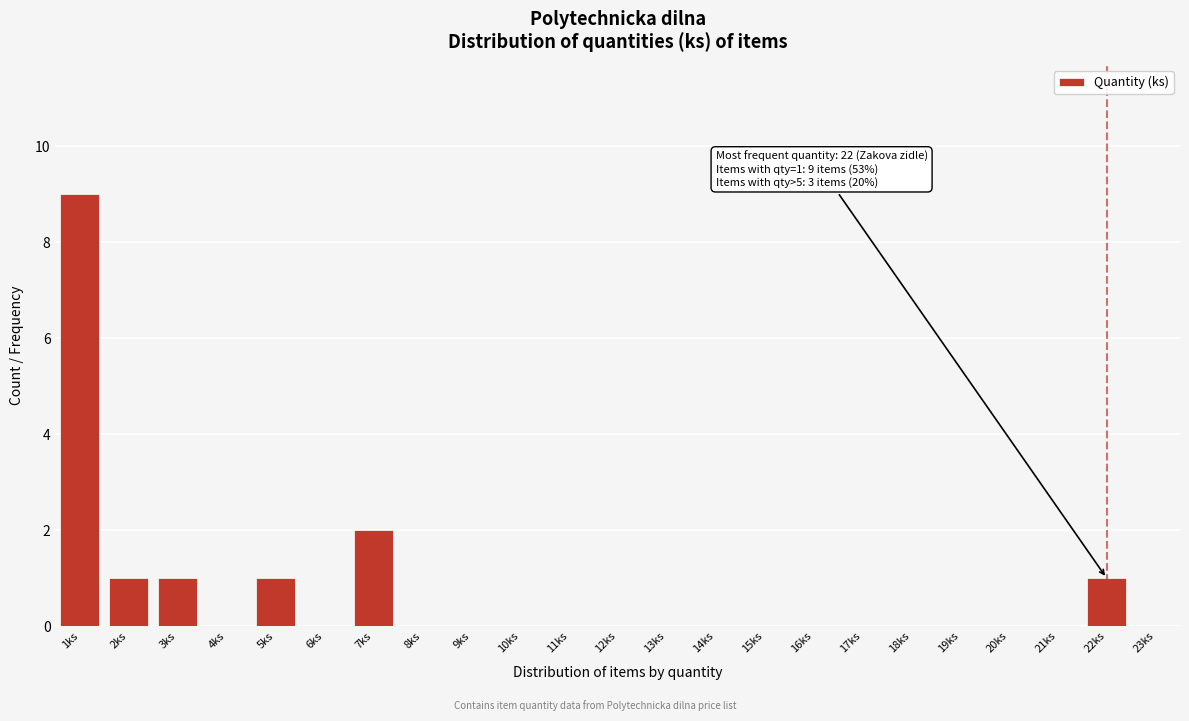

Reading right to left, extract all data points from this chart.

23ks=0	22ks=1	21ks=0	20ks=0	19ks=0	18ks=0	17ks=0	16ks=0	15ks=0	14ks=0	13ks=0	12ks=0	11ks=0	10ks=0	9ks=0	8ks=0	7ks=2	6ks=0	5ks=1	4ks=0	3ks=1	2ks=1	1ks=9